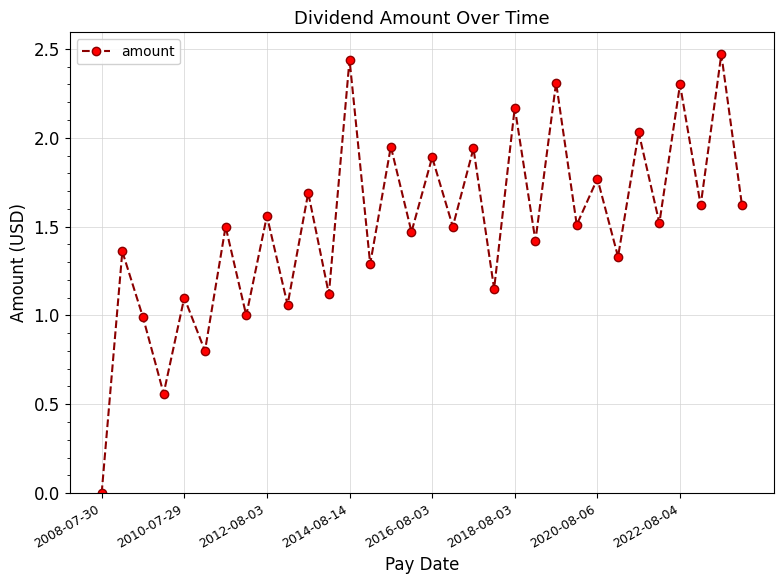

How many interior local peaks (higher than both neighbors) does the data have?

15